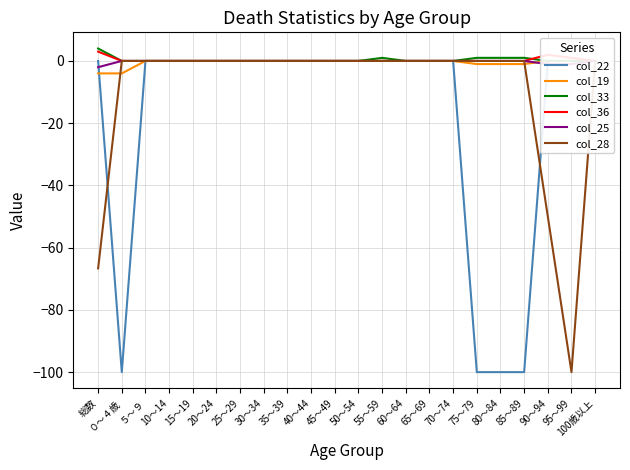

Which category has the highest value across all series?

総数